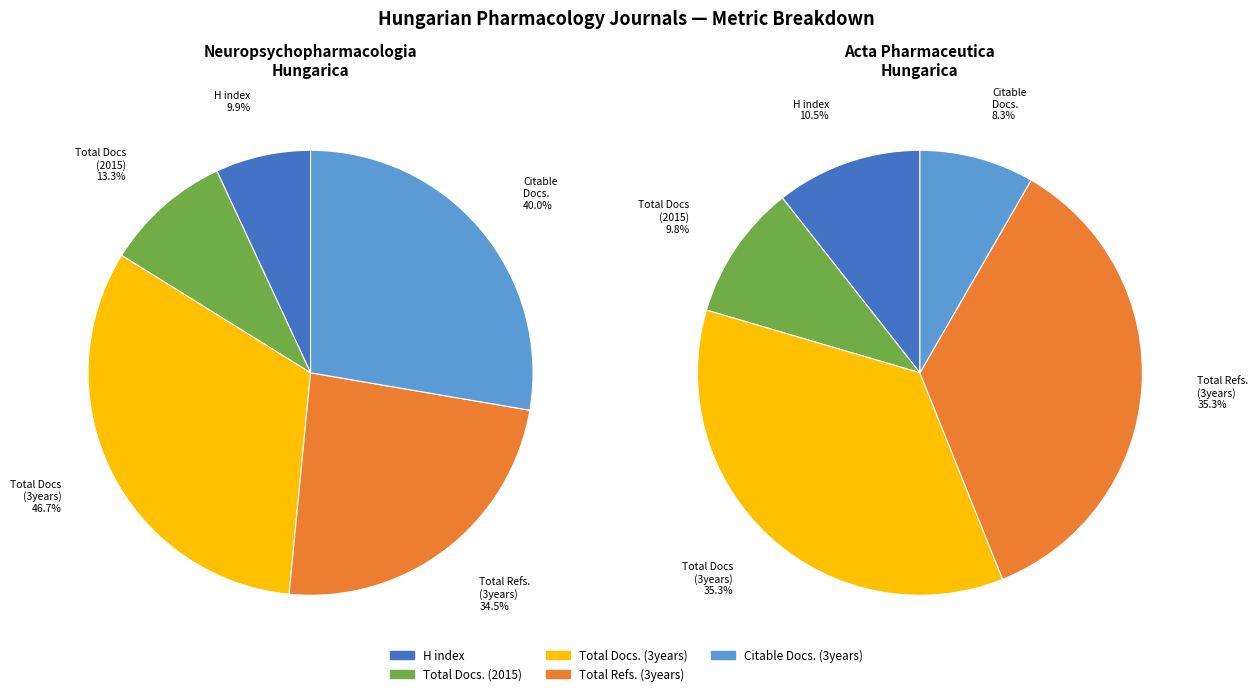

The Acta Pharmaceutica Hungarica slice represents 13% of the pie. True or false?

True